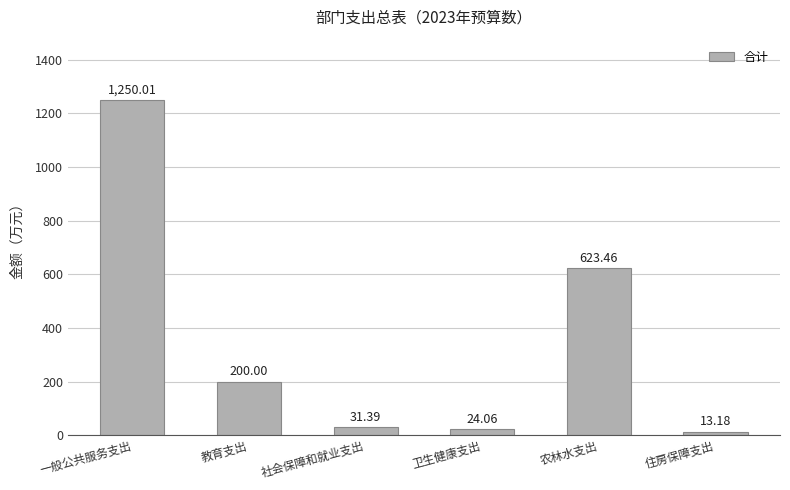

What is the greatest value displayed?

1250.0